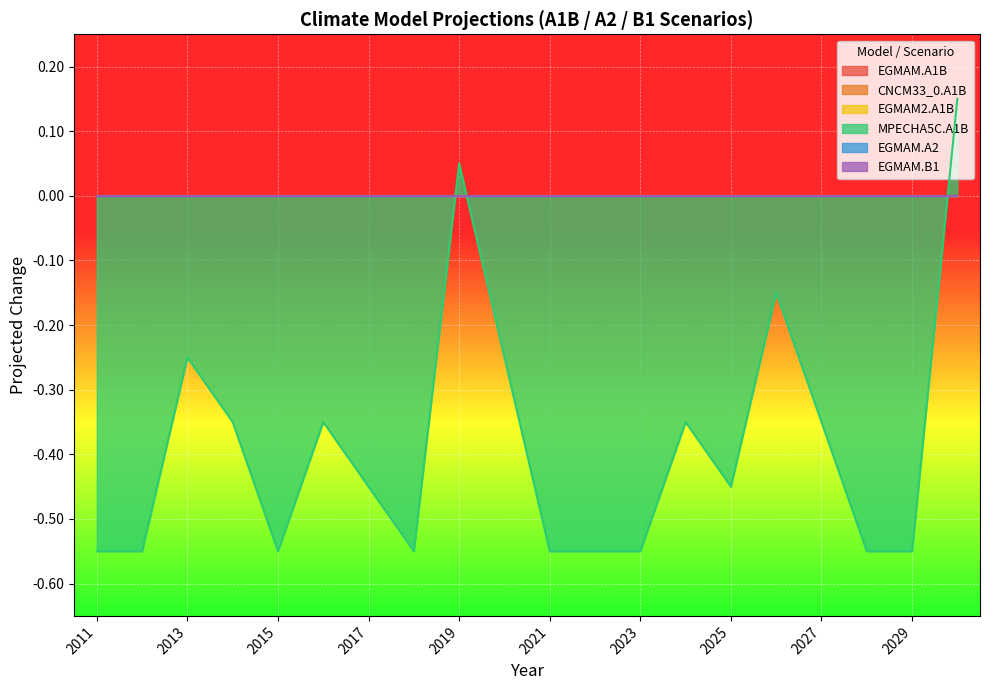

True or false: EGMAM.A1B and EGMAM.B1 cross at least once.

False